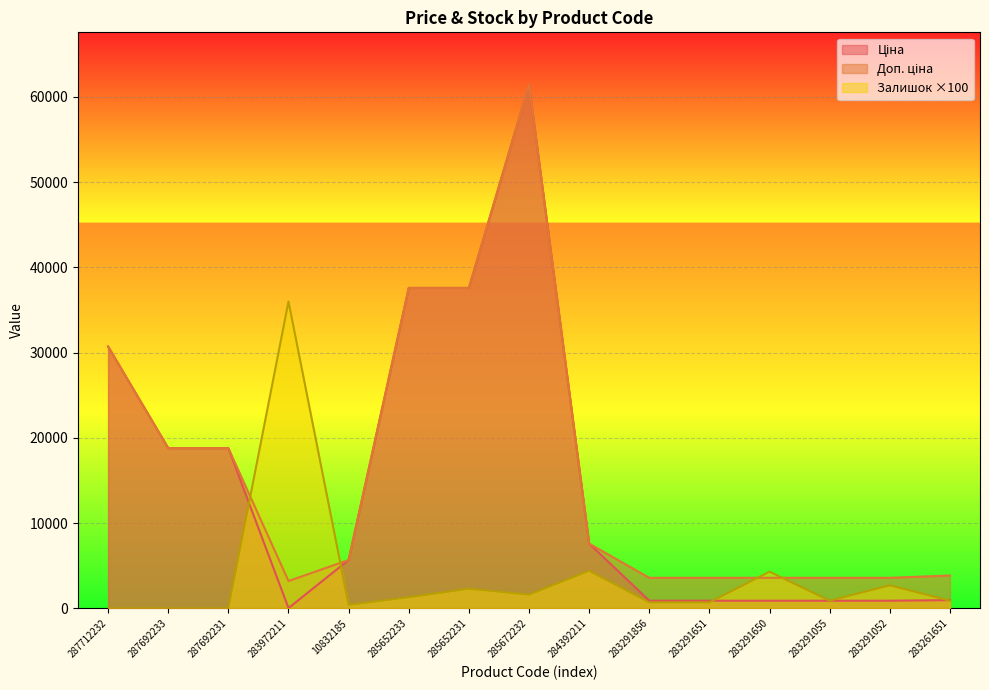

Which has a higher value, 287692231 or 283291055?

287692231